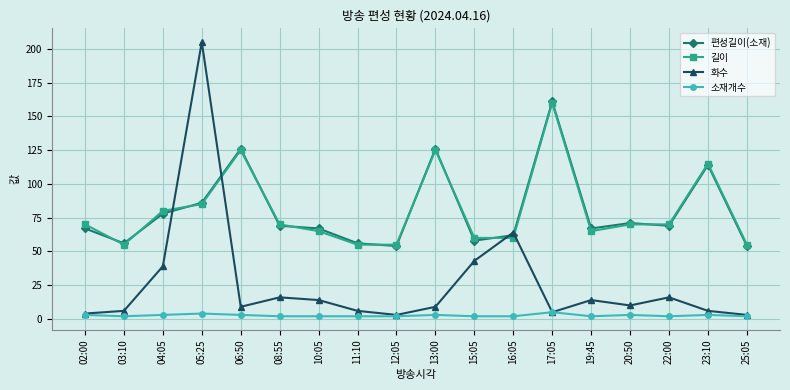

What is the maximum value for 편성길이(소재)?

161